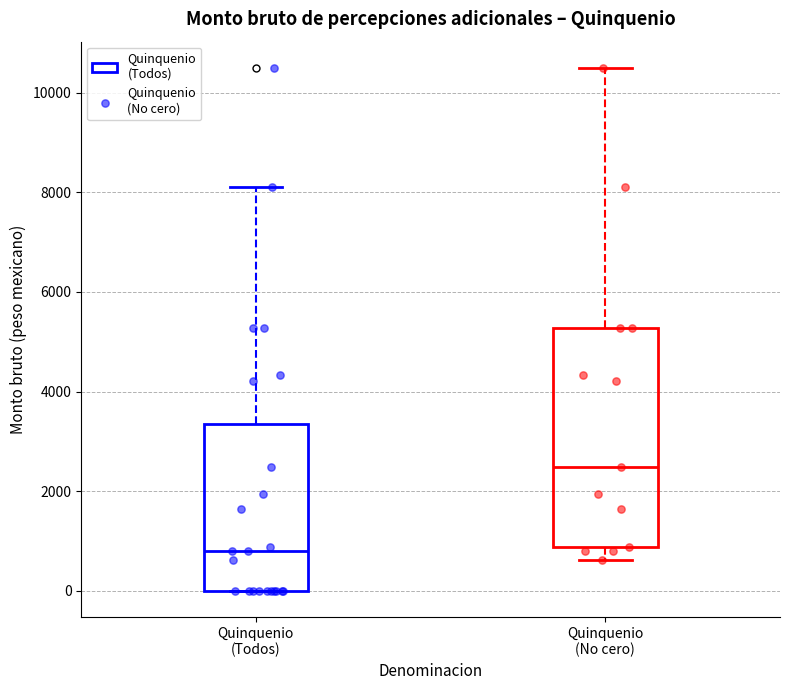

Which box's median line is the lowest?

Quinquenio (Todos)